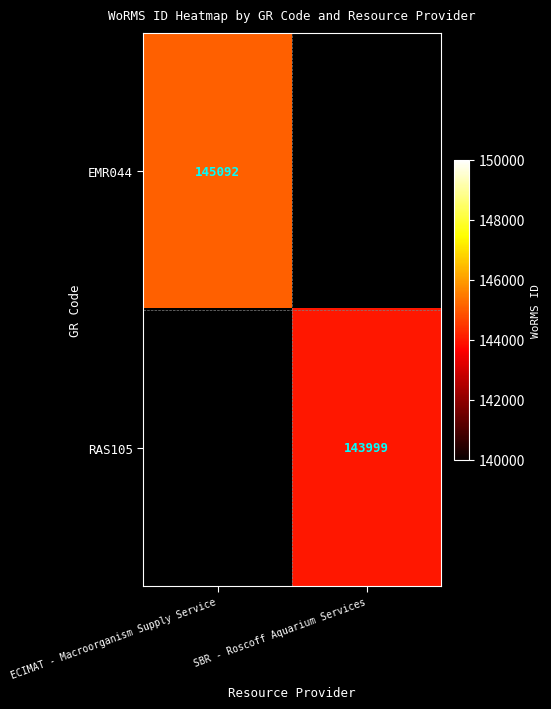

True or false: EMR044 has a value of 29583 at ECIMAT - Macroorganism Supply Service.

False